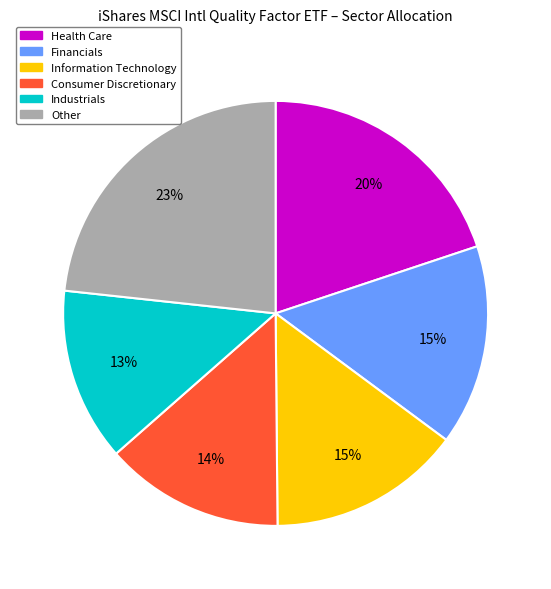

Is there a majority slice in this chart?

No